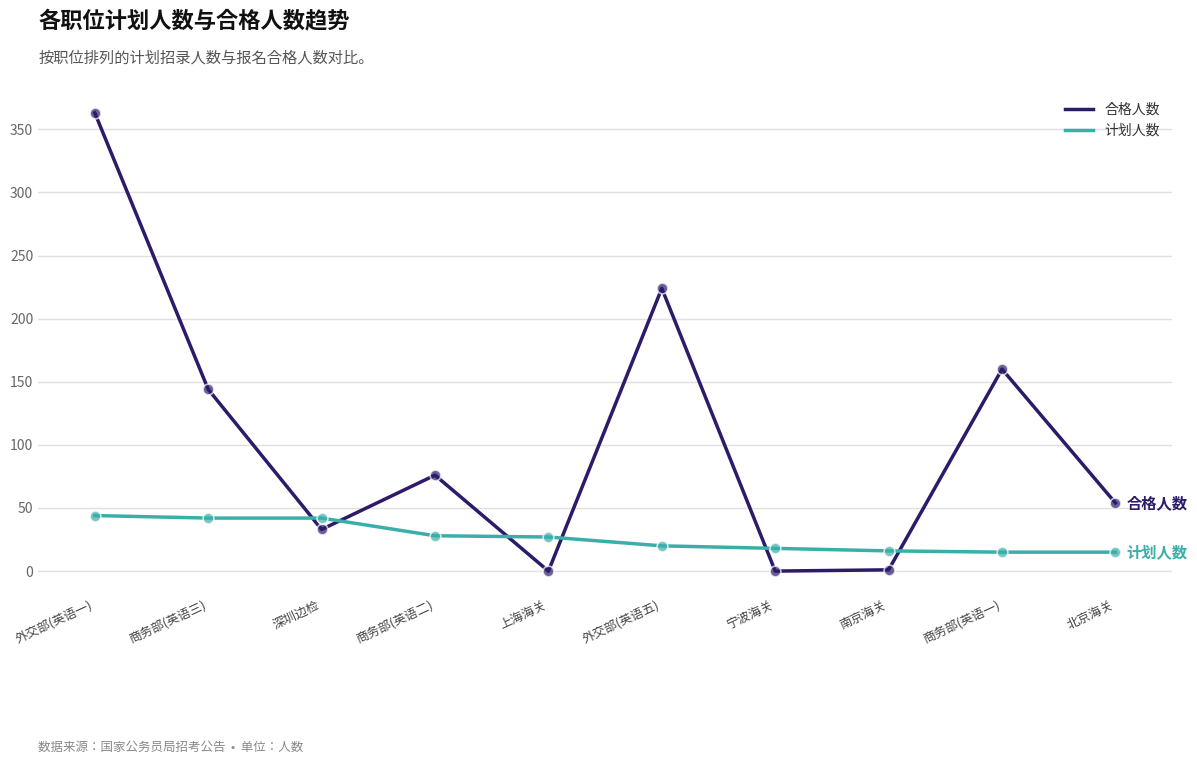

Which series has the largest total across all categories?

合格人数